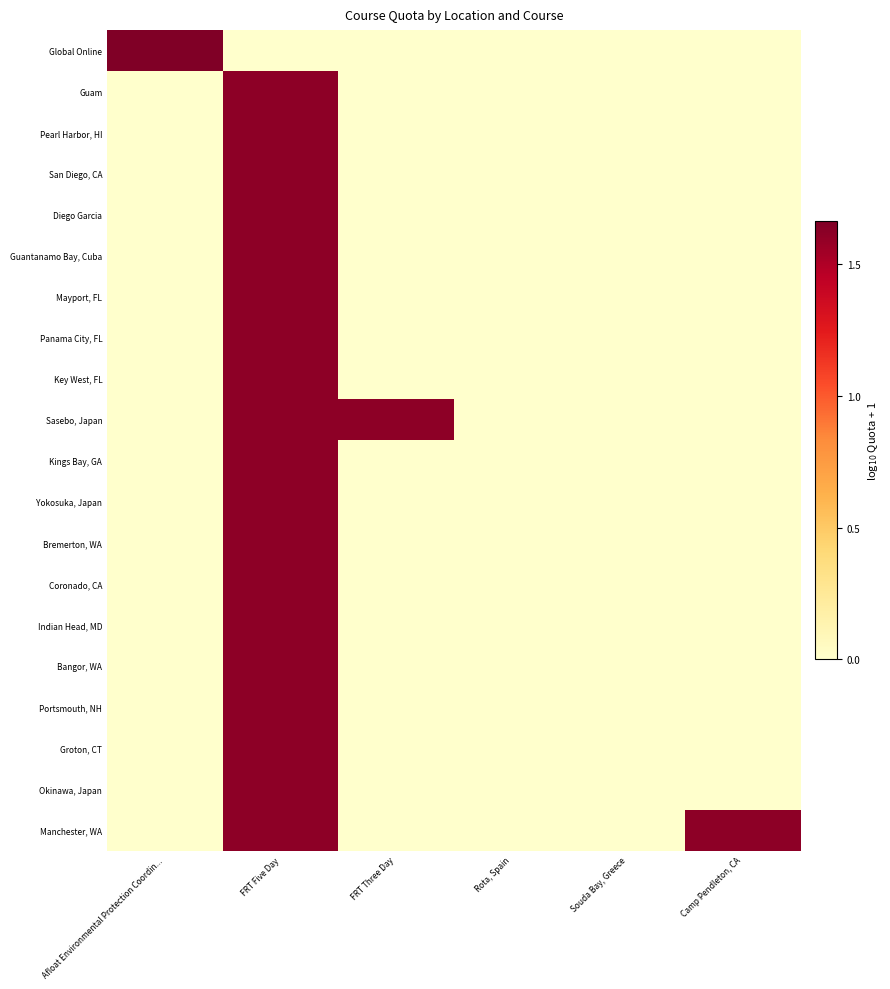

How many categories are shown in the chart?

6